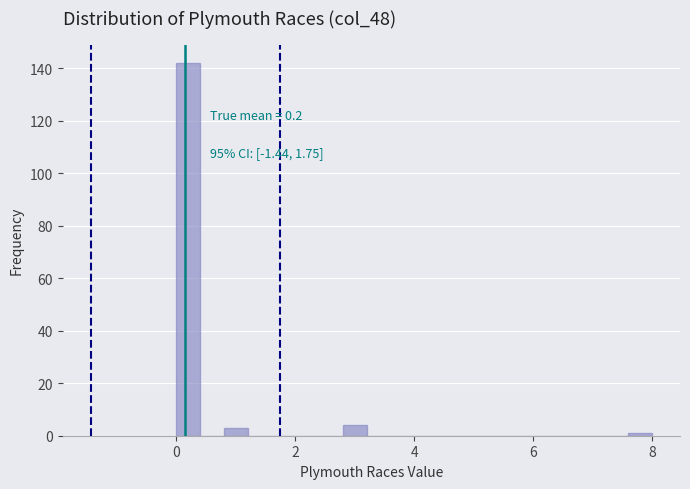

Read against the x-axis, roughly where is the centre of the tallest bar?

0.2